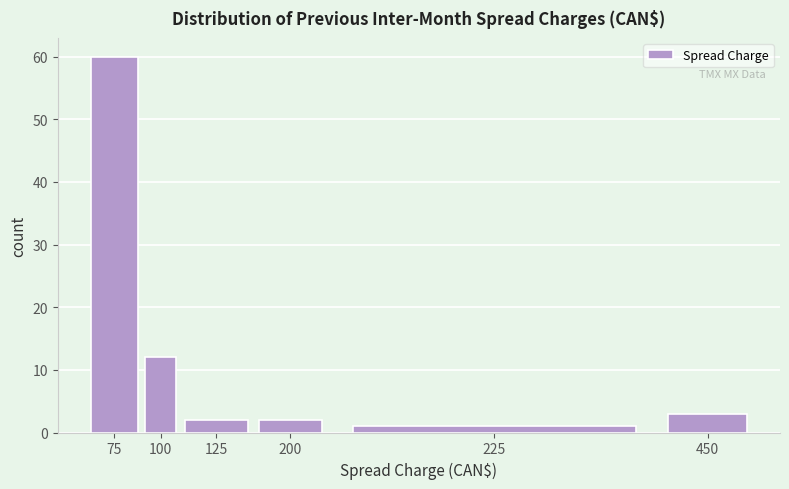

Reading left to right, what are all the values shown in this chart?

60	12	2	2	1	3